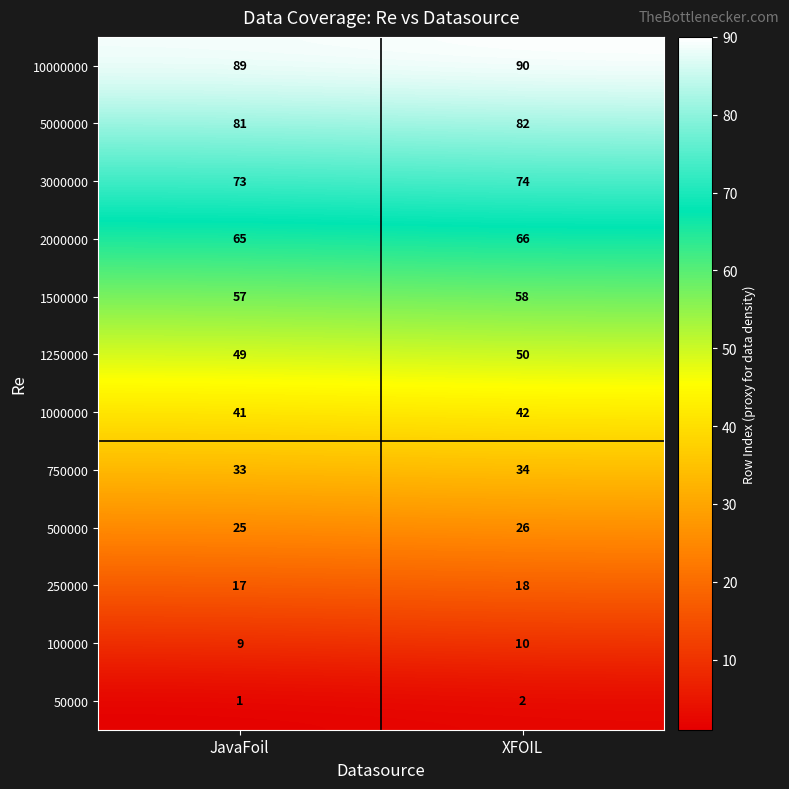

Which category has the lowest value across all series?

JavaFoil